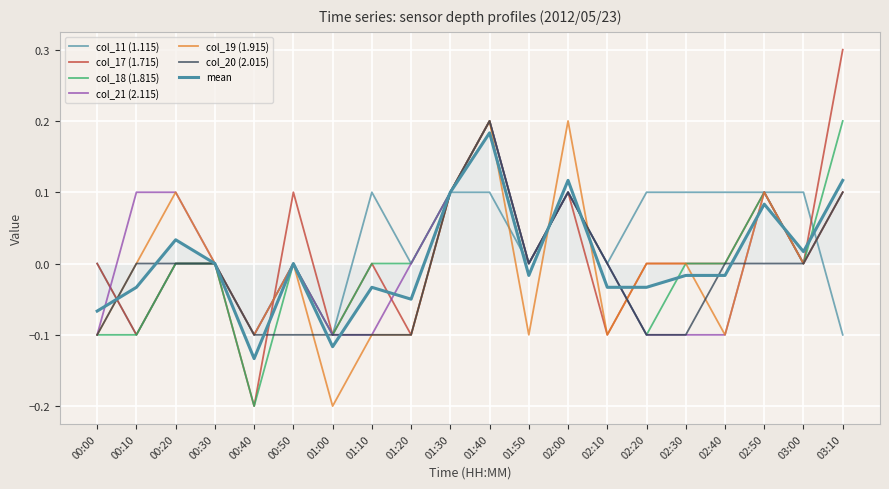

Does the chart display data point markers on the line(s)?

No